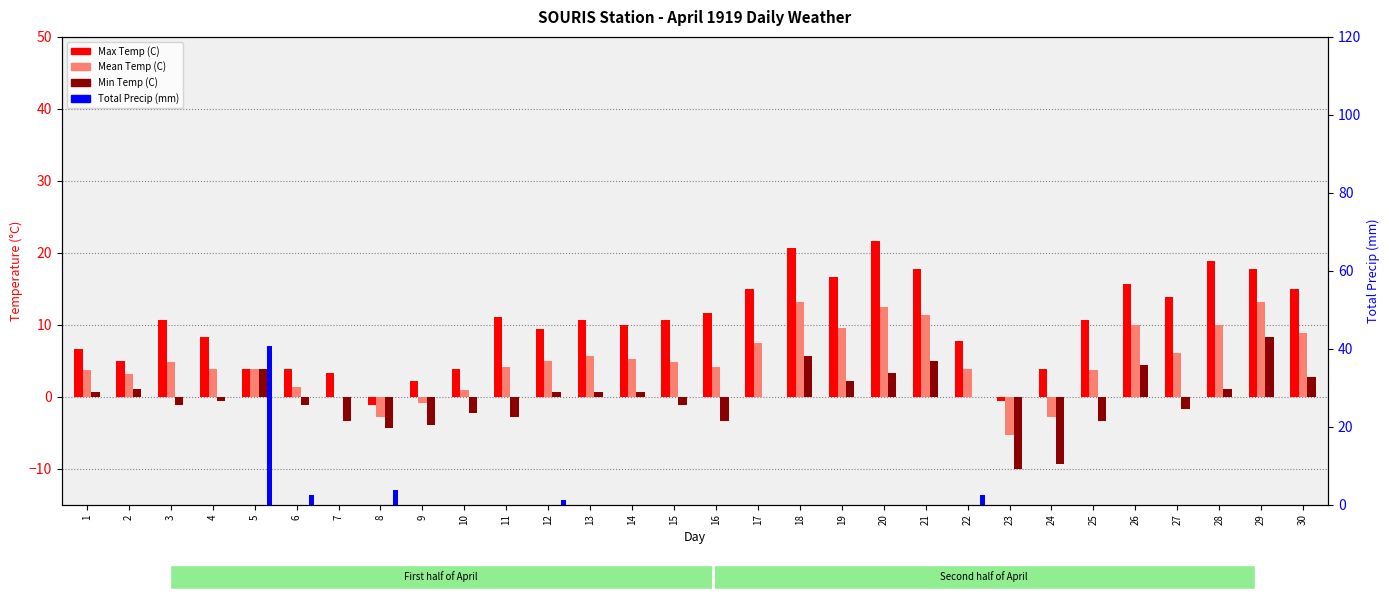

Which series has the largest range (max minus min)?

Total Precip (mm)